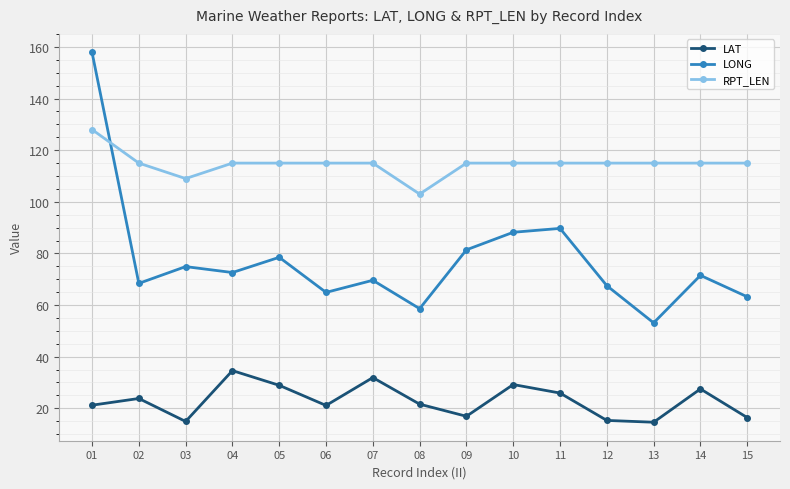

Which series has the largest total across all categories?

RPT_LEN